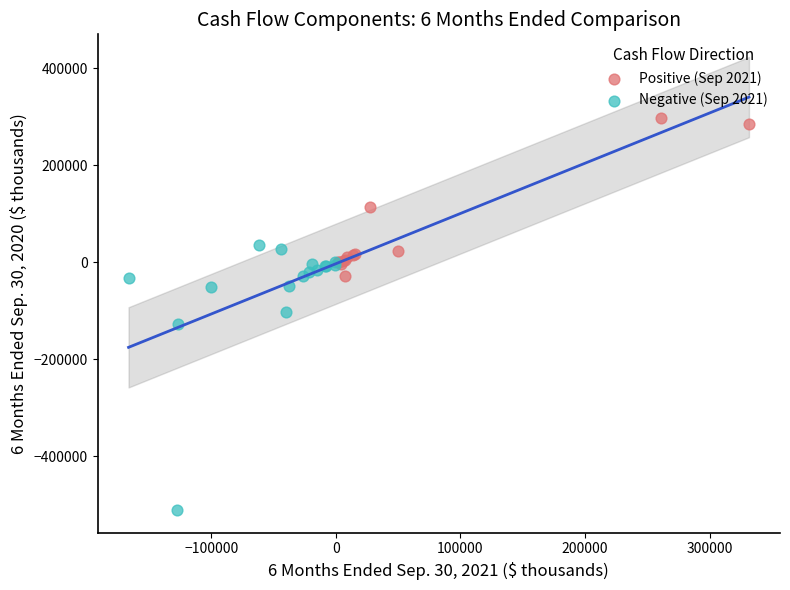

Which series reaches the minimum Y coordinate?

Negative (Sep 2021)